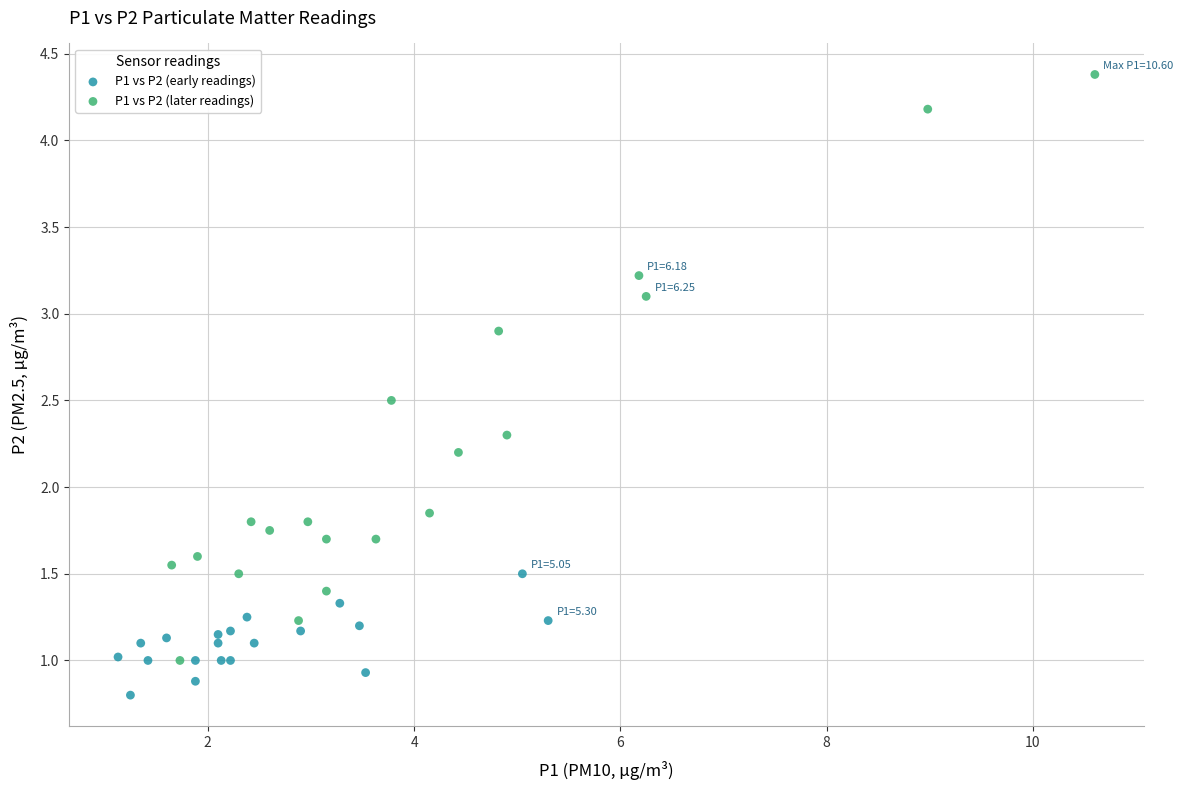

Which series has the widest spread of Y values?

P1 vs P2 (later readings)